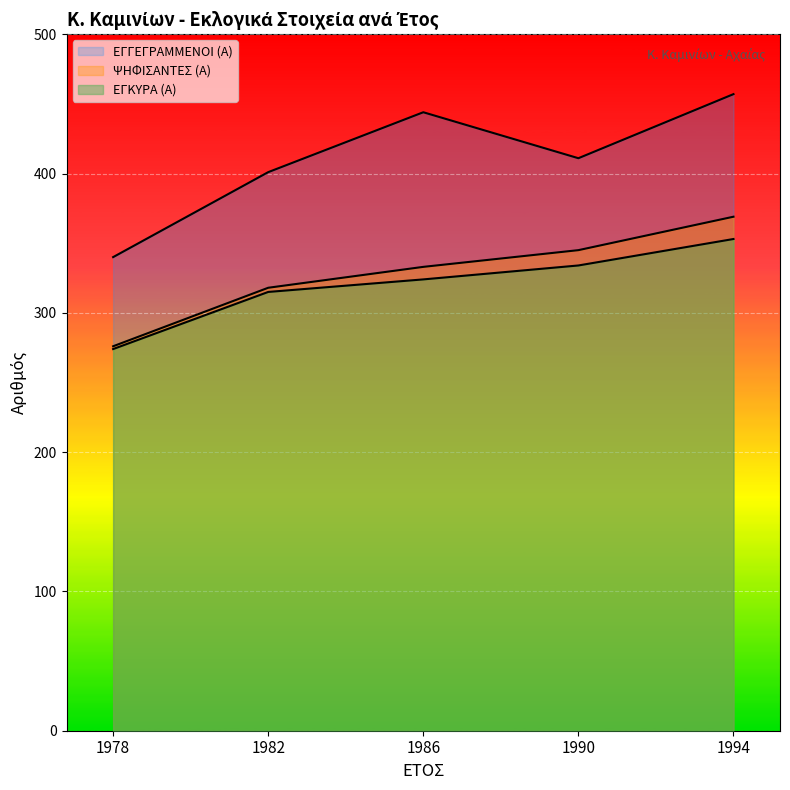

How many lines are shown in the chart?

3